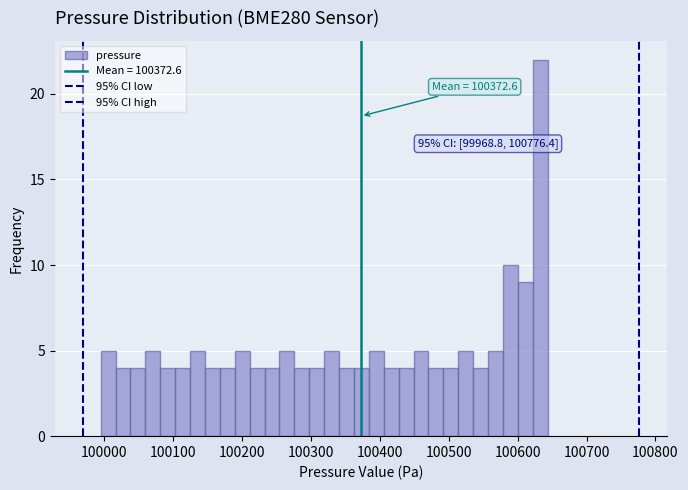

Read against the x-axis, roughly where is the centre of the tallest bar?

100630